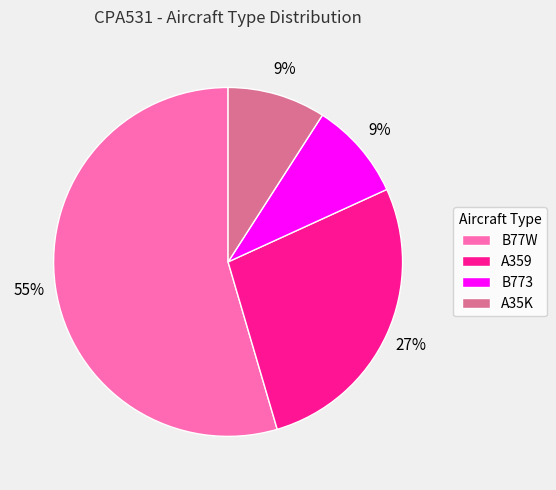

The B773 slice represents 9% of the pie. True or false?

True